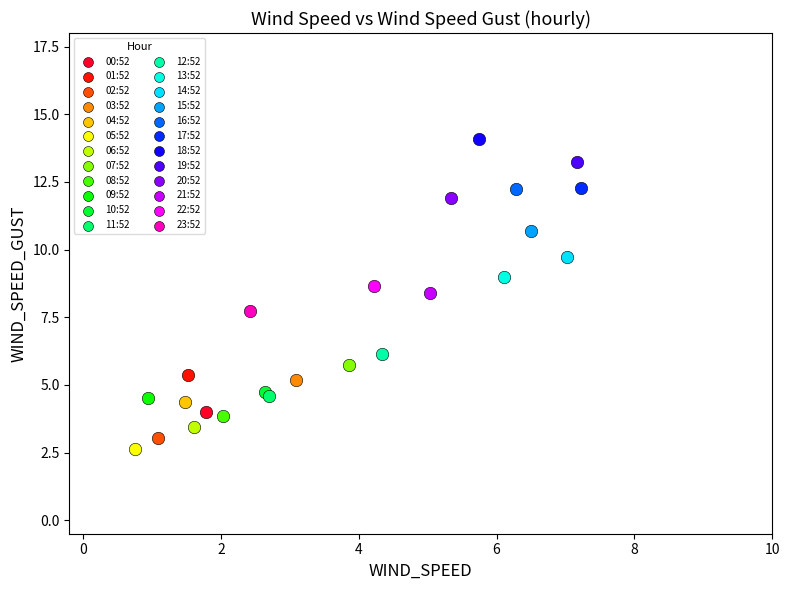

What are all the series names shown in the legend?

00:52, 01:52, 02:52, 03:52, 04:52, 05:52, 06:52, 07:52, 08:52, 09:52, 10:52, 11:52, 12:52, 13:52, 14:52, 15:52, 16:52, 17:52, 18:52, 19:52, 20:52, 21:52, 22:52, 23:52